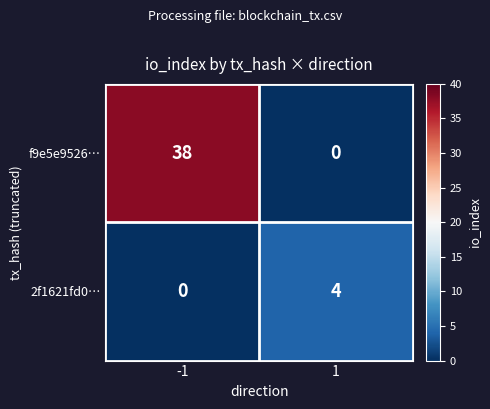

Read the f9e5e9526… value at -1, to the nearest 10.

40